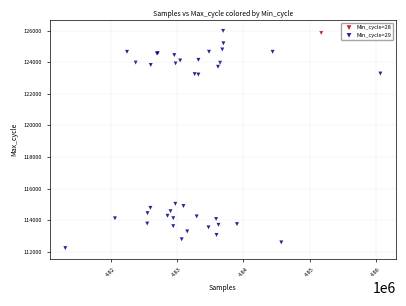

What are all the series names shown in the legend?

Min_cycle=28, Min_cycle=29